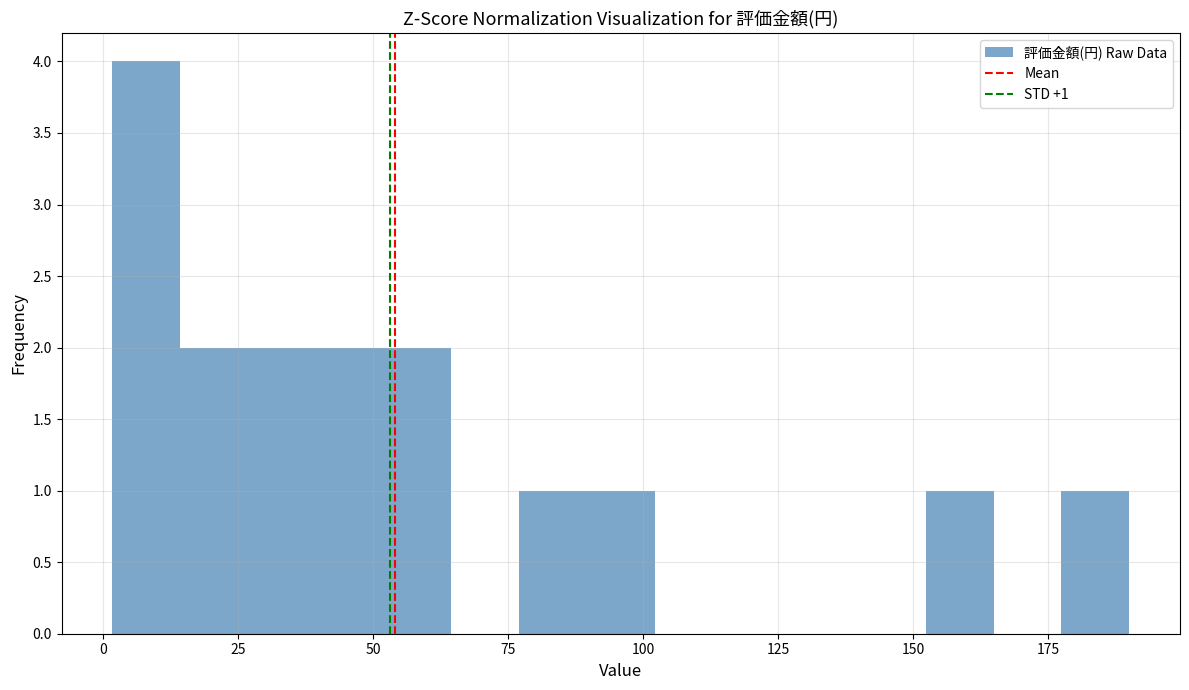

Read against the x-axis, roughly where is the centre of the tallest bar?

10